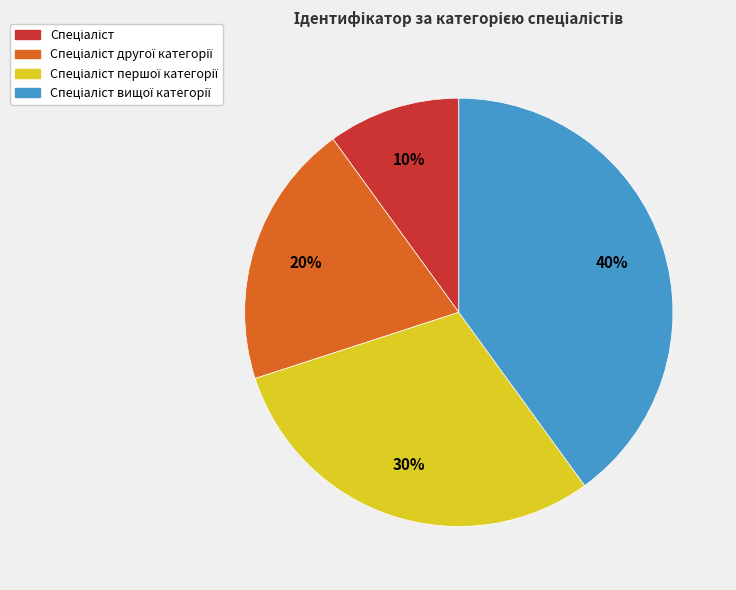

Does any single category account for the majority?

No